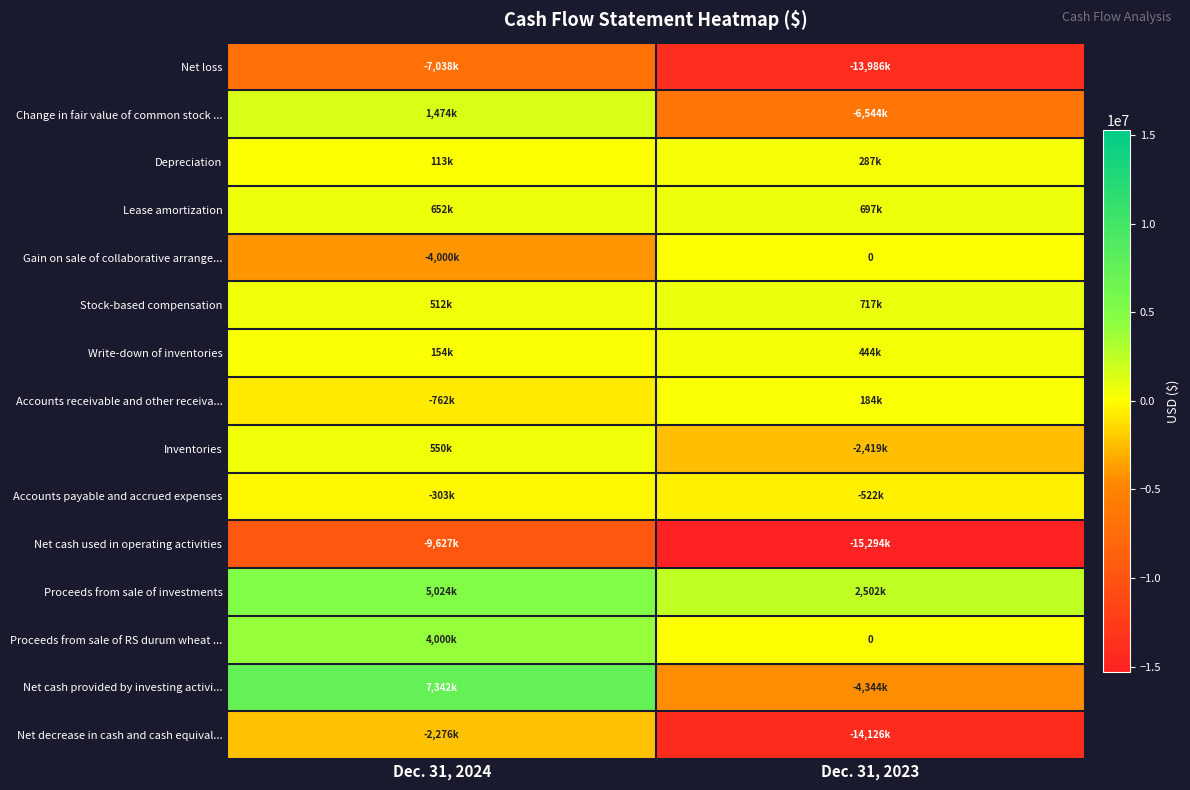

List the series in order of their peak value, highest first.

Net cash provided by investing activi..., Proceeds from sale of investments, Proceeds from sale of RS durum wheat ..., Change in fair value of common stock ..., Stock-based compensation, Lease amortization, Inventories, Write-down of inventories, Depreciation, Accounts receivable and other receiva..., Gain on sale of collaborative arrange..., Accounts payable and accrued expenses, Net decrease in cash and cash equival..., Net loss, Net cash used in operating activities